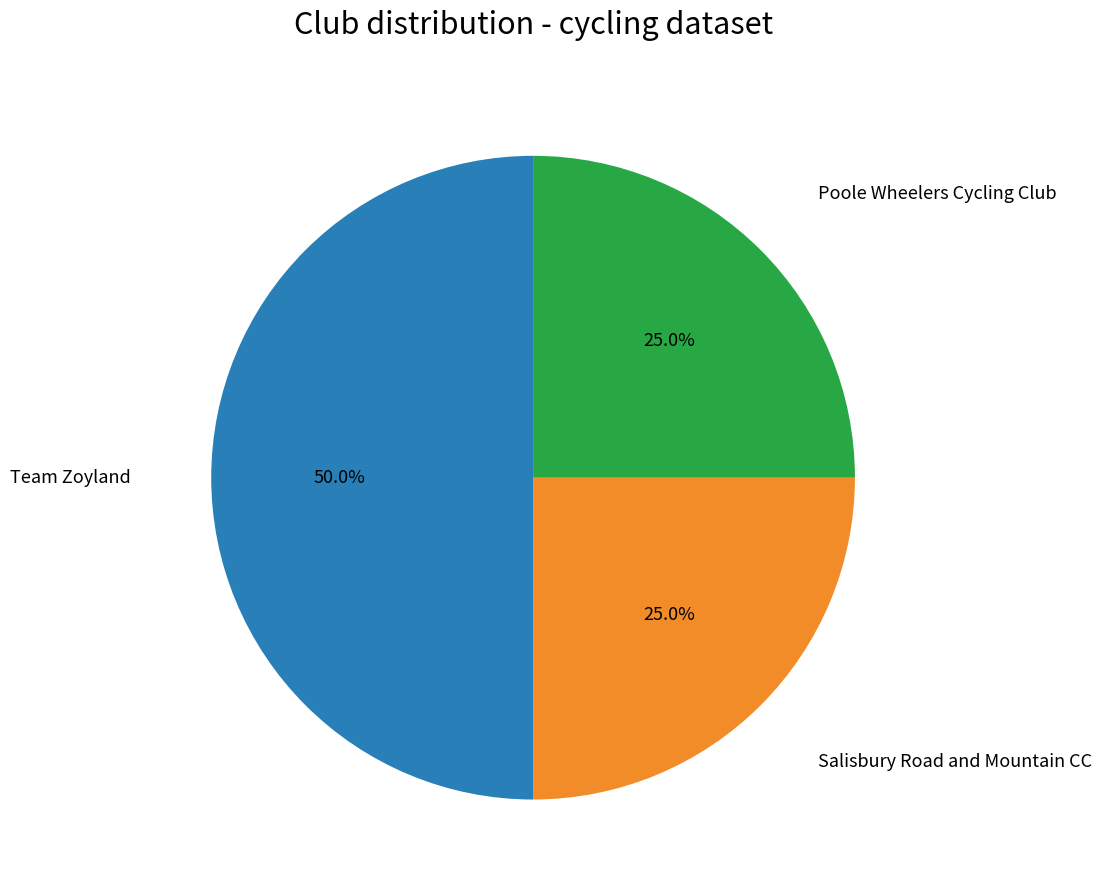

Does Salisbury Road and Mountain CC represent more than half of the total?

No